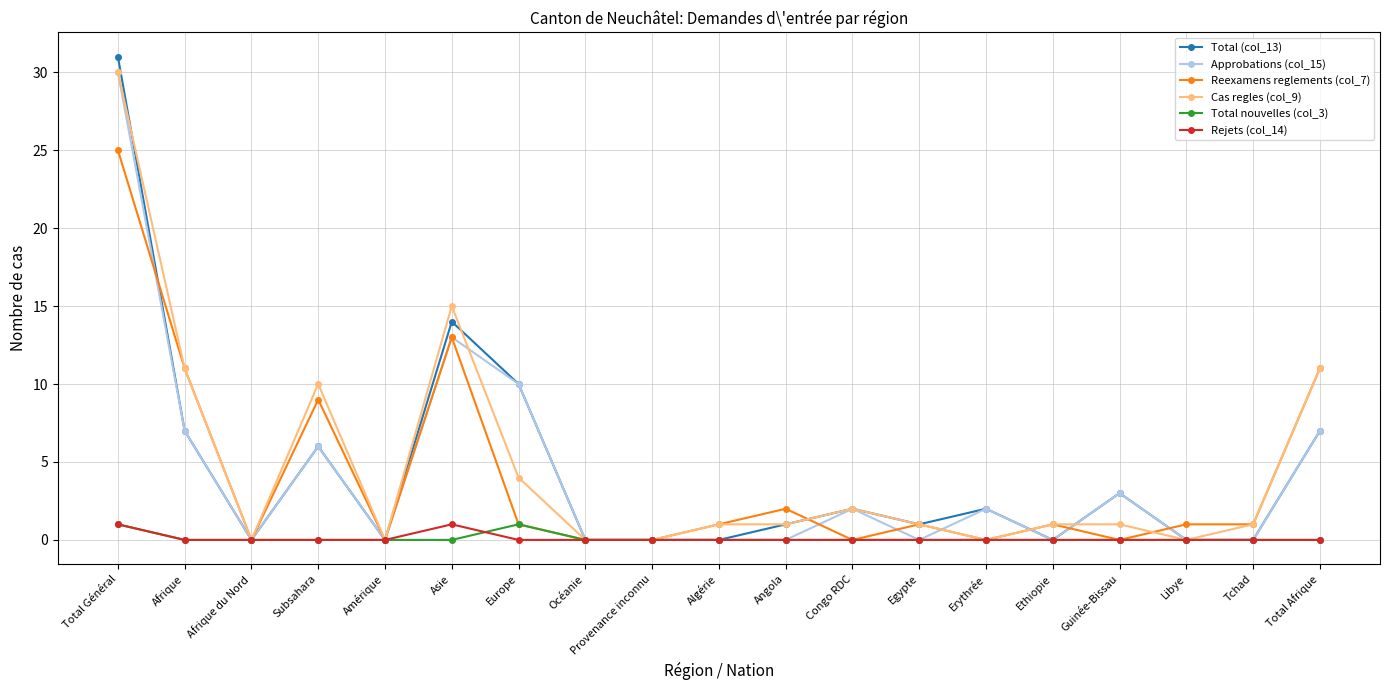

What is the difference between the maximum and minimum values in the Approbations (col_15) series?

30